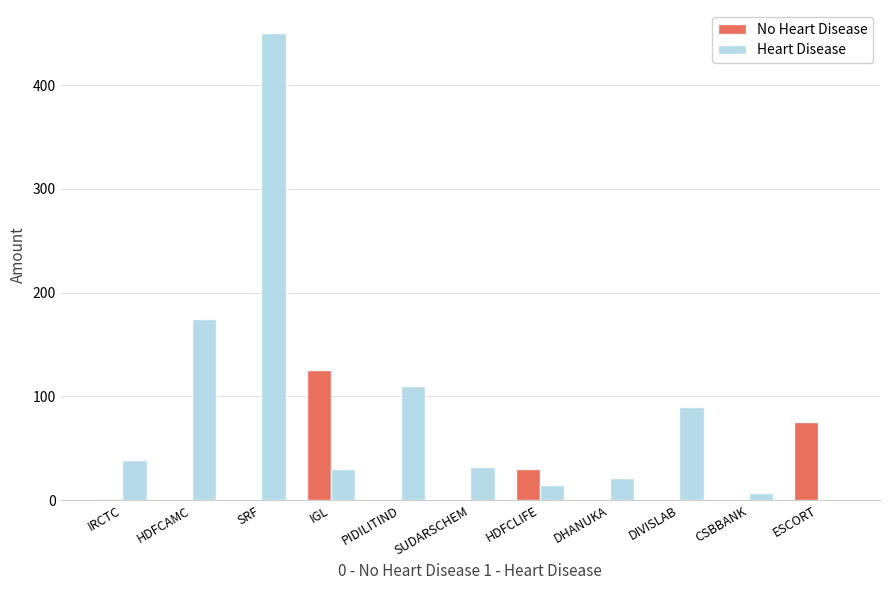

Where is No Heart Disease nearest to the value 62?

ESCORT